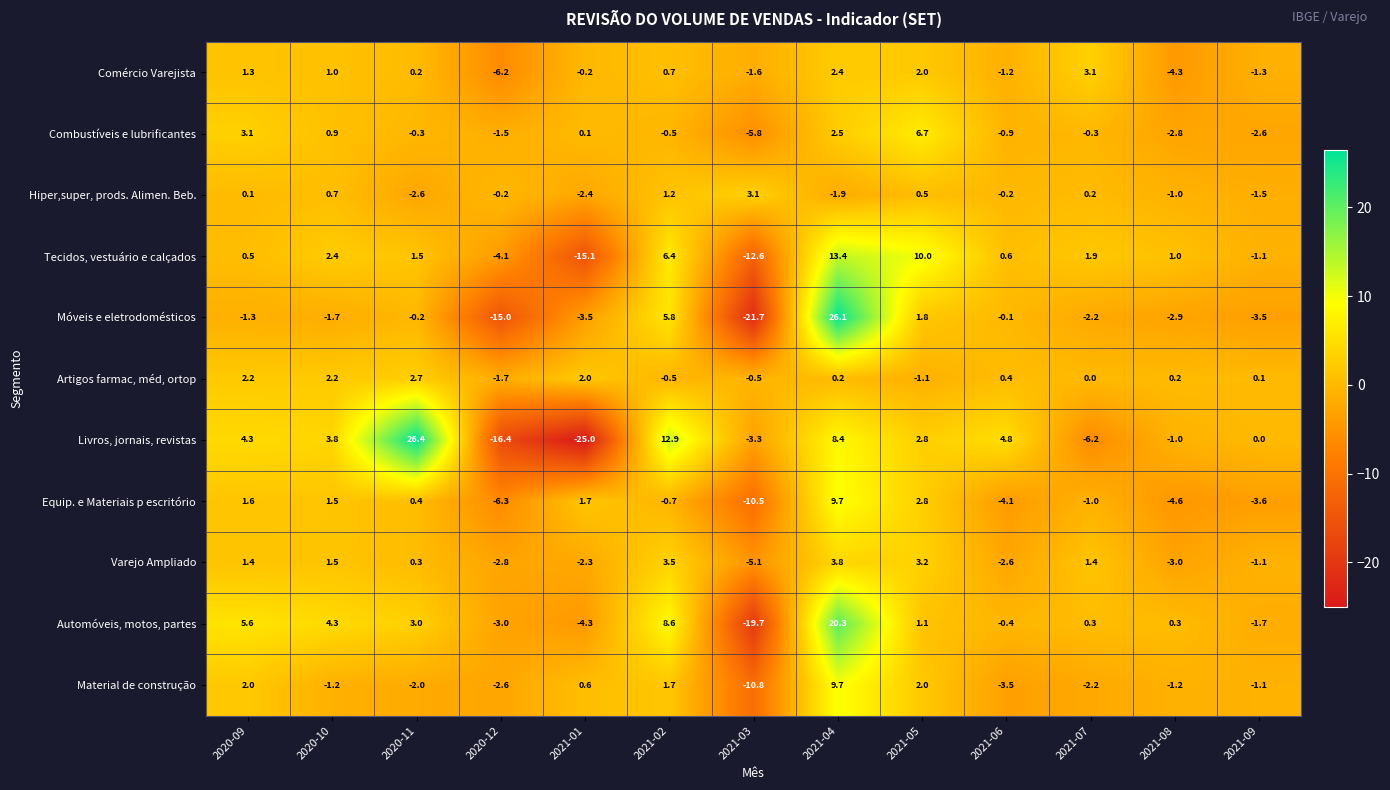

At which category is the sum across all series the highest?

2021-04